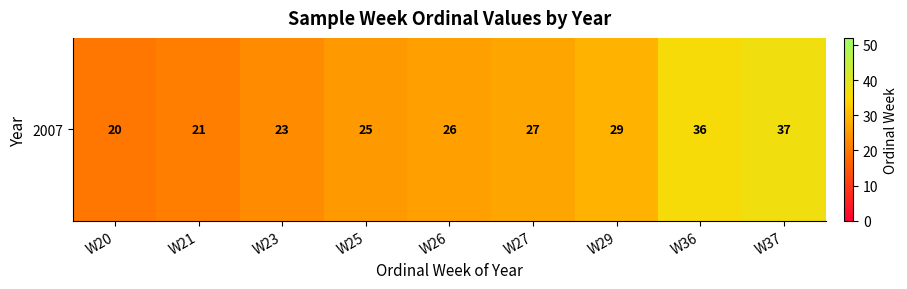

At which label is the value closest to 28?

W27